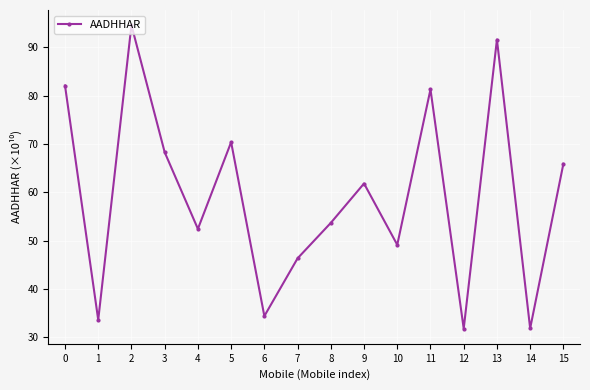

How many data points does each series have?

16